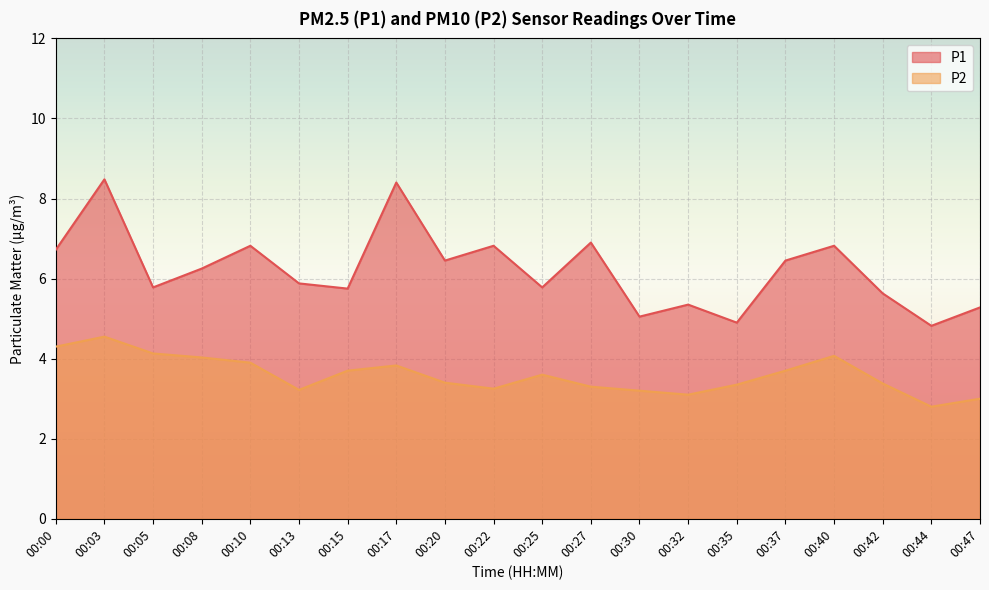

At which category is the sum across all series the highest?

00:03